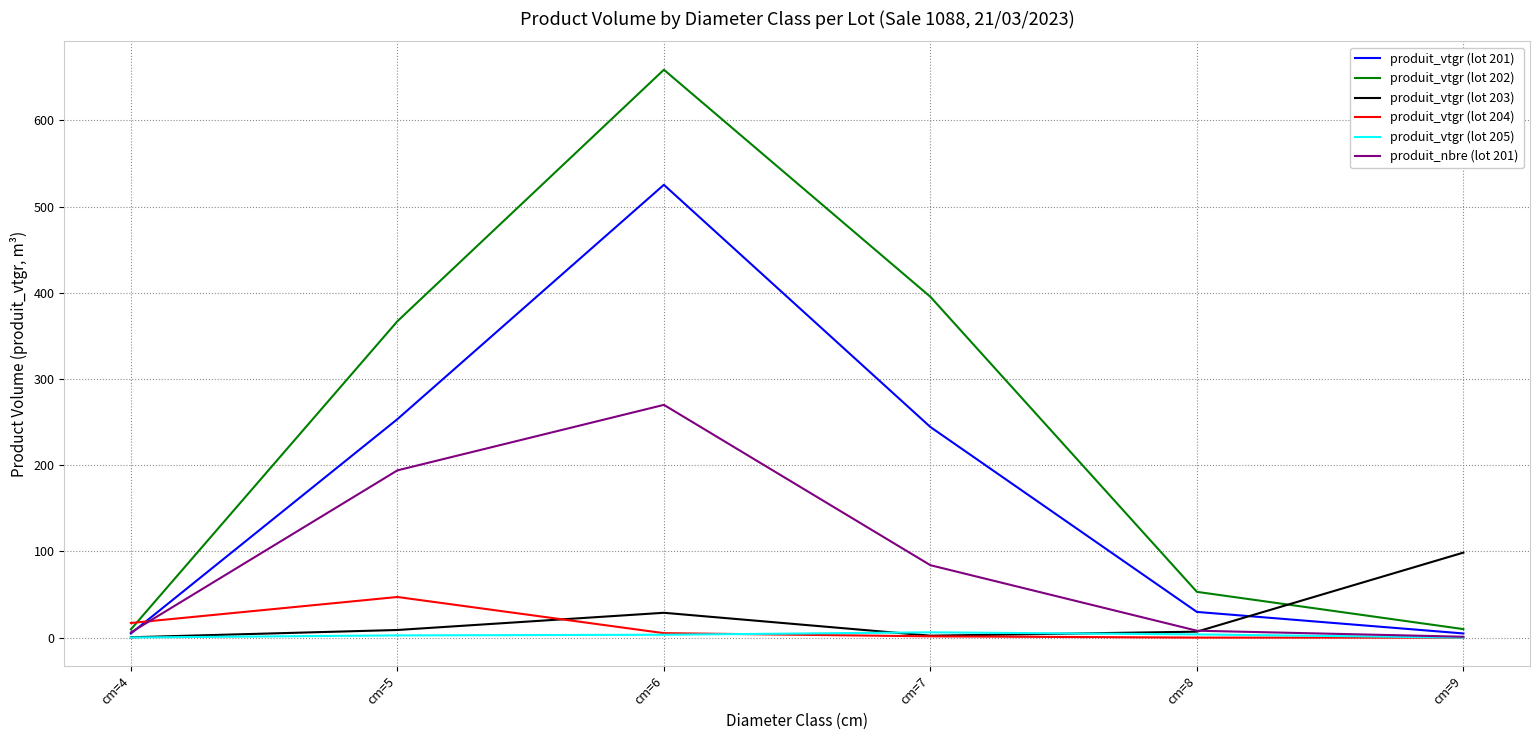

Is the value of produit_vtgr (lot 205) at cm=7 greater than the value of produit_vtgr (lot 203) at cm=9?

No